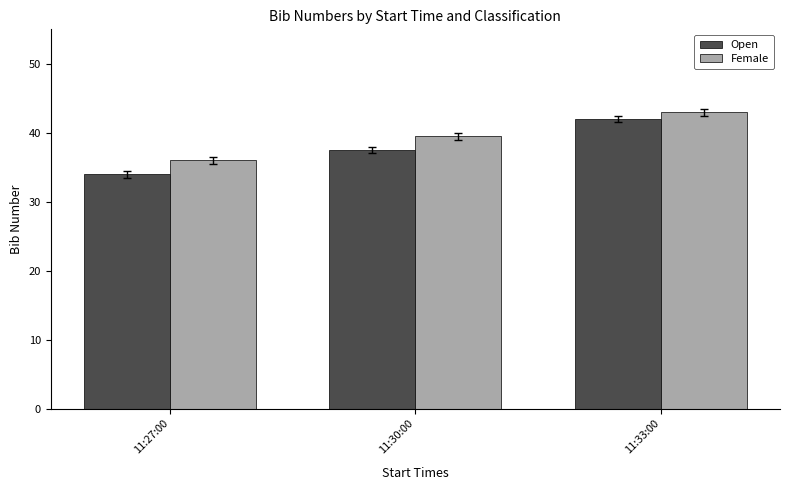

Between 11:30:00 and 11:33:00, which series saw the biggest shift?

Open